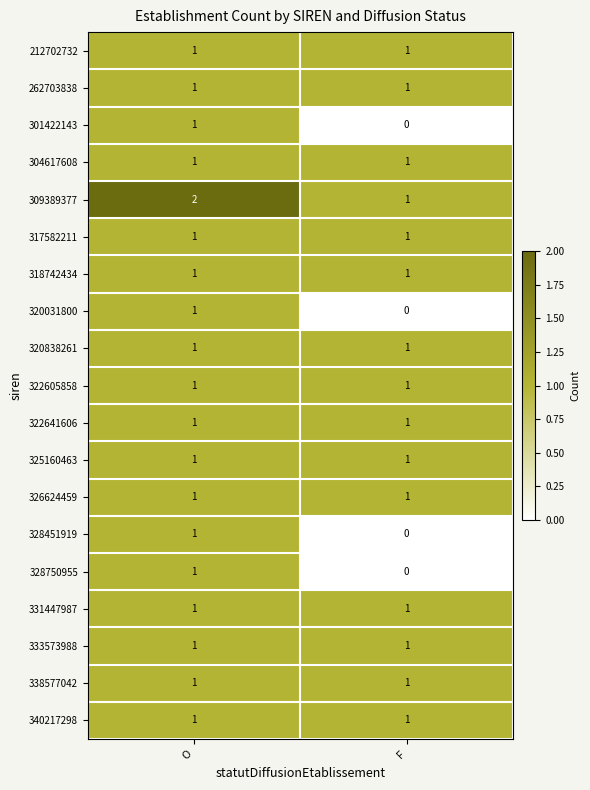

Which series has the largest total across all categories?

309389377